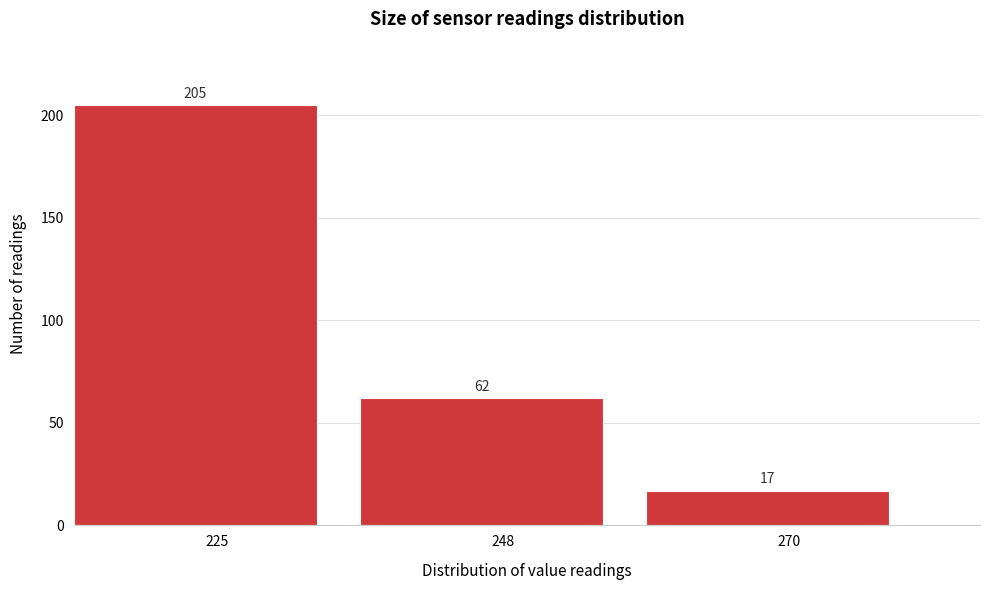

Reading right to left, list all the values displayed in this chart.

17	62	205